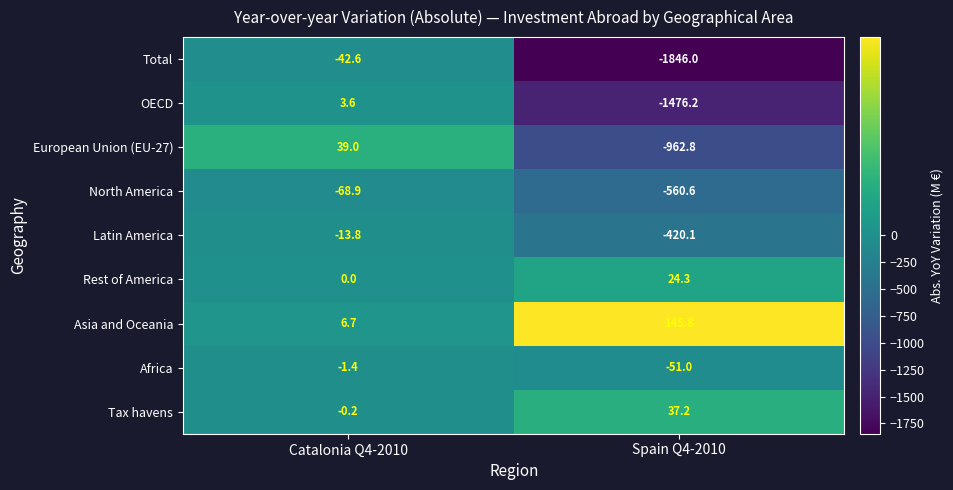

What is the difference between the maximum and minimum values in the European Union (EU-27) series?

1001.8